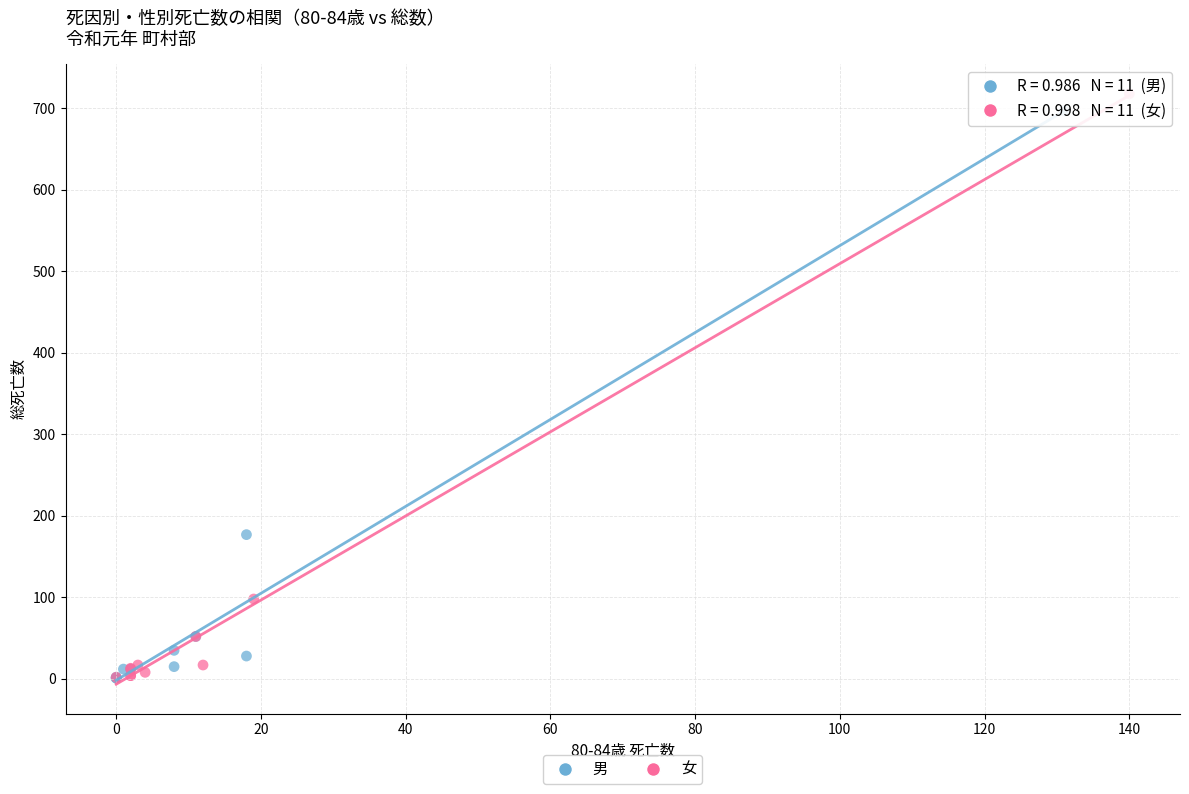

Which series has the largest Y range (max minus min)?

女